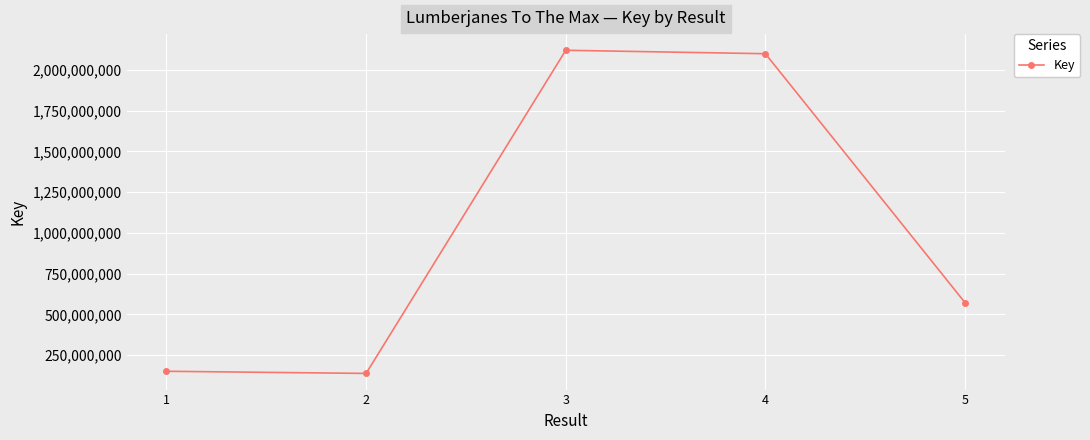

True or false: the data has more than 2 interior local peaks.

False